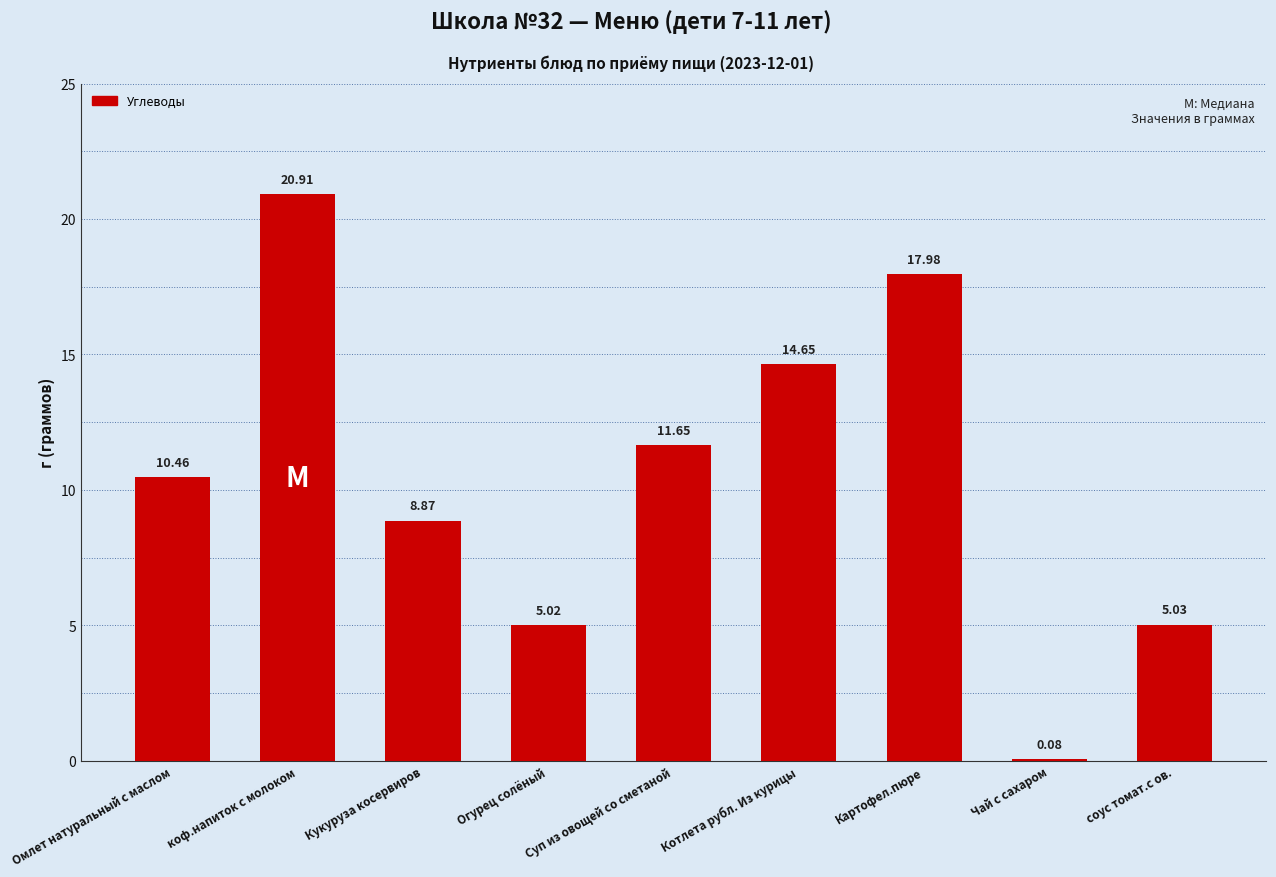

What is the change in value from Суп из овощей со сметаной to Картофел.пюре?

+6.3